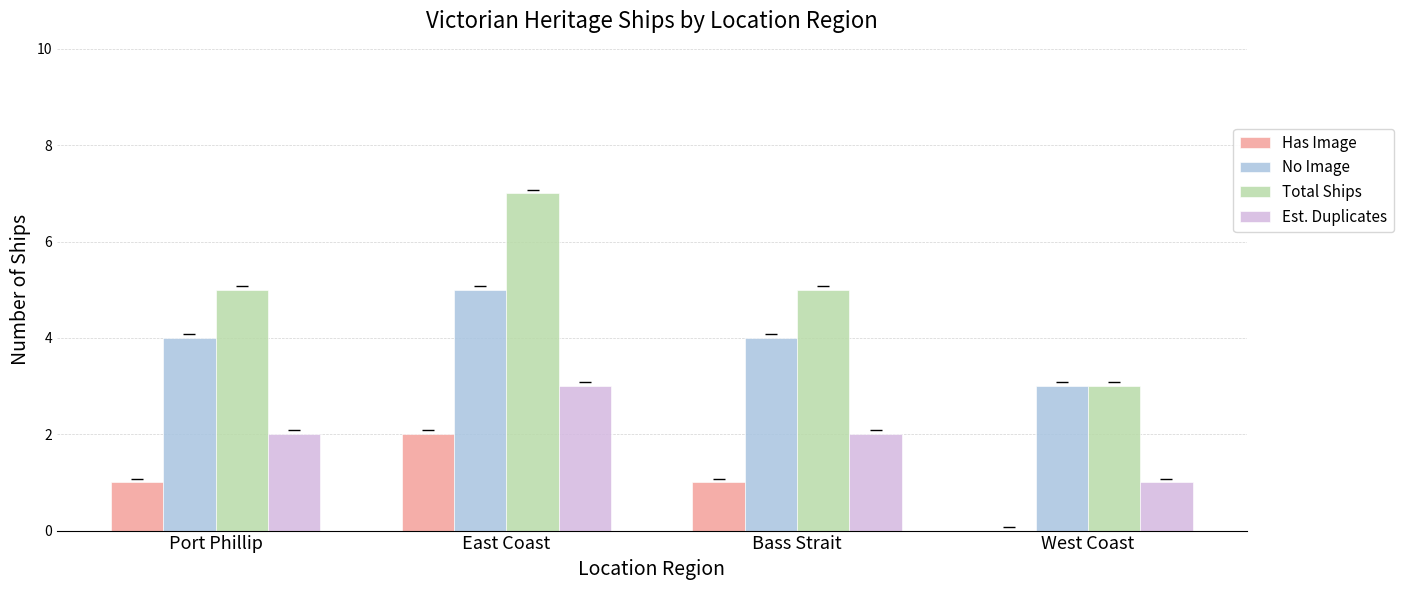

What value does the Total Ships series have at West Coast?

3